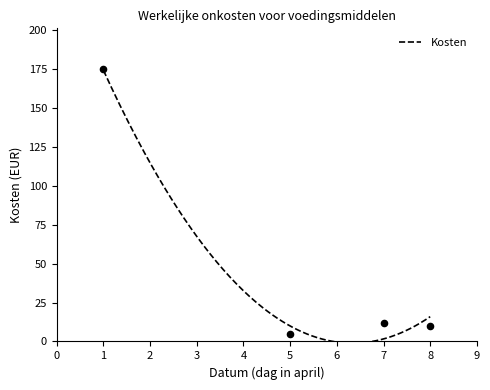

What is the ratio of the value at 8 to the value at 5?

2.1